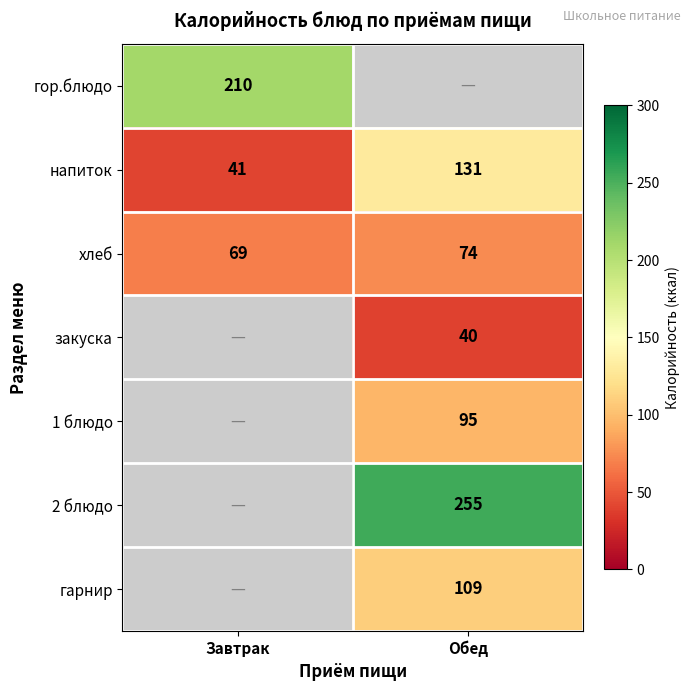

What is the difference between the хлеб values at Обед and Завтрак?

5